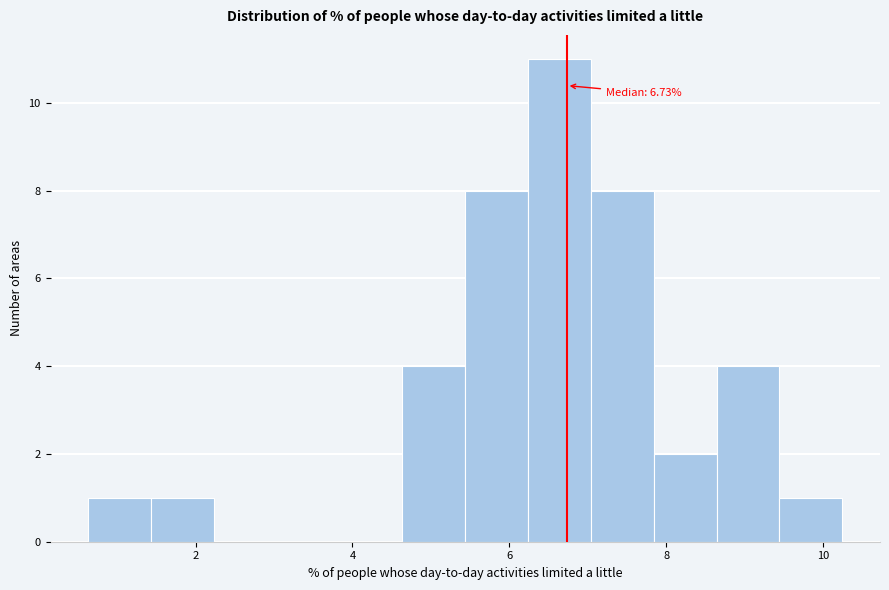

Over which range of the x-axis is the bar tallest?

6.2 to 7.0